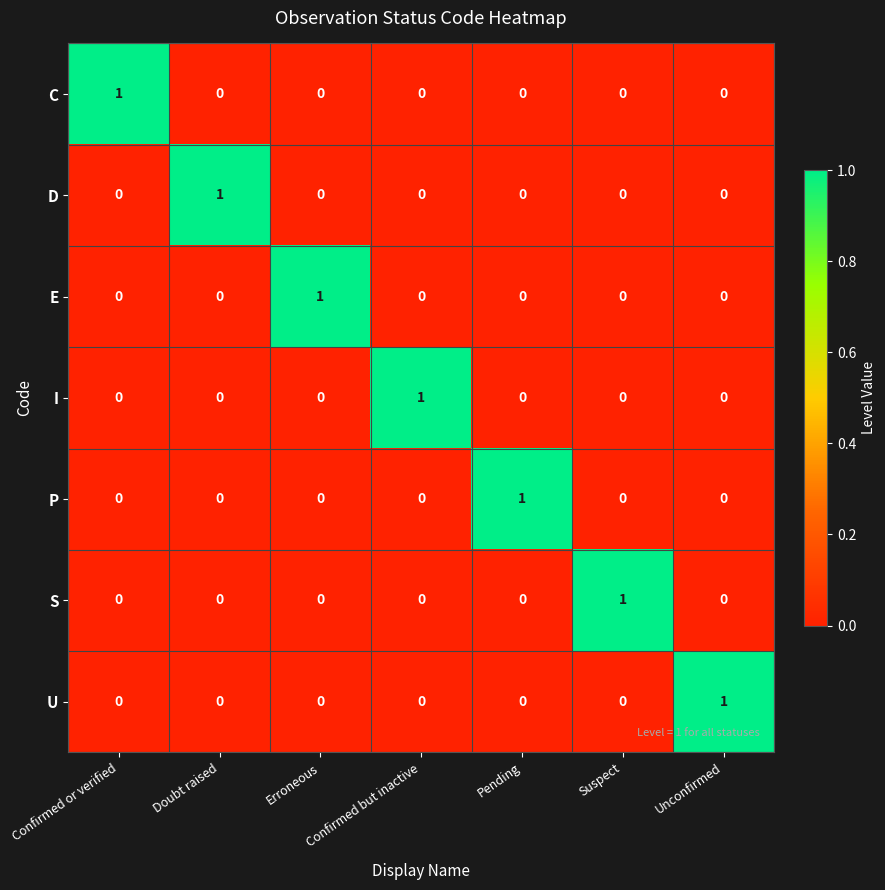

The value of D at Pending is 0. True or false?

True